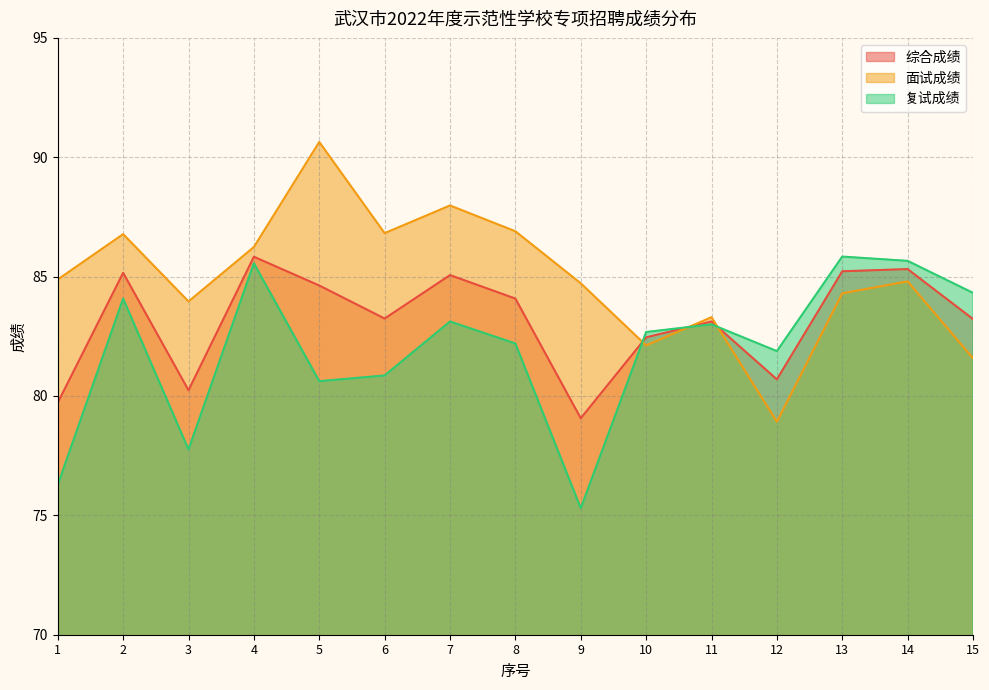

What is the approximate value of 综合成绩 at 15?

83.2